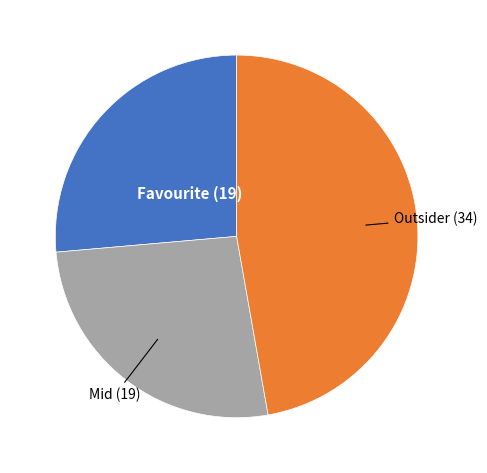

Approximately how many times larger is the value at Outsider (34) compared to Favourite (19)?

1.8